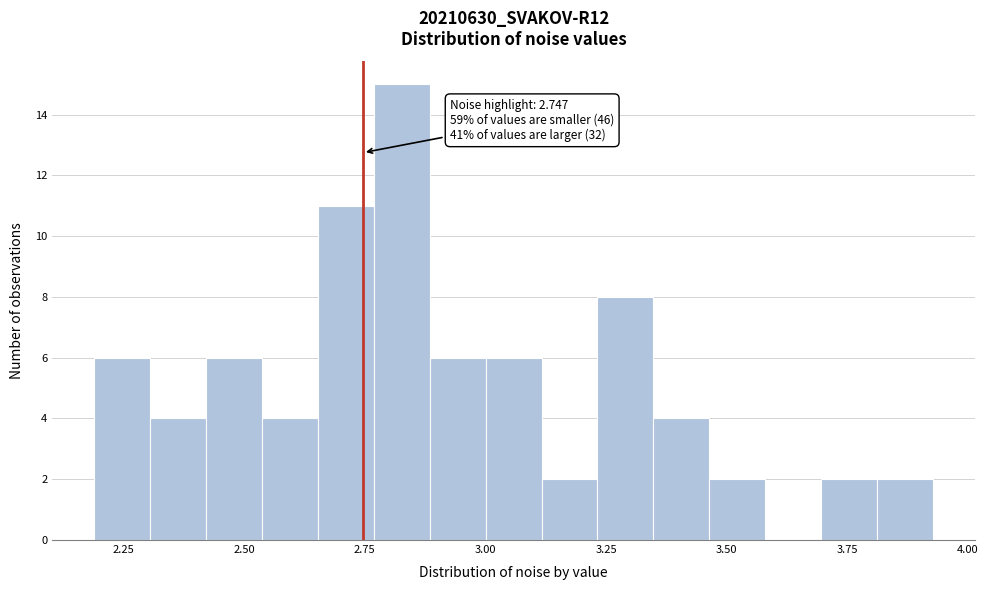

Read against the x-axis, roughly where is the centre of the tallest bar?

2.85